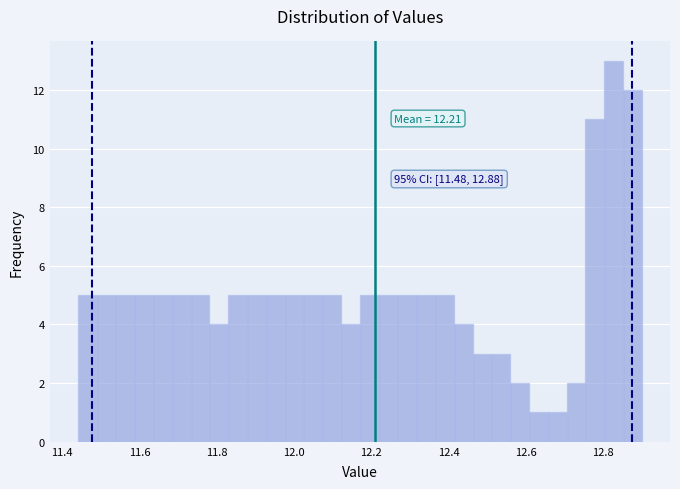

Around what value on the x-axis is the tallest bar? Give the approximate position of its centre, as read against the axis.

12.82